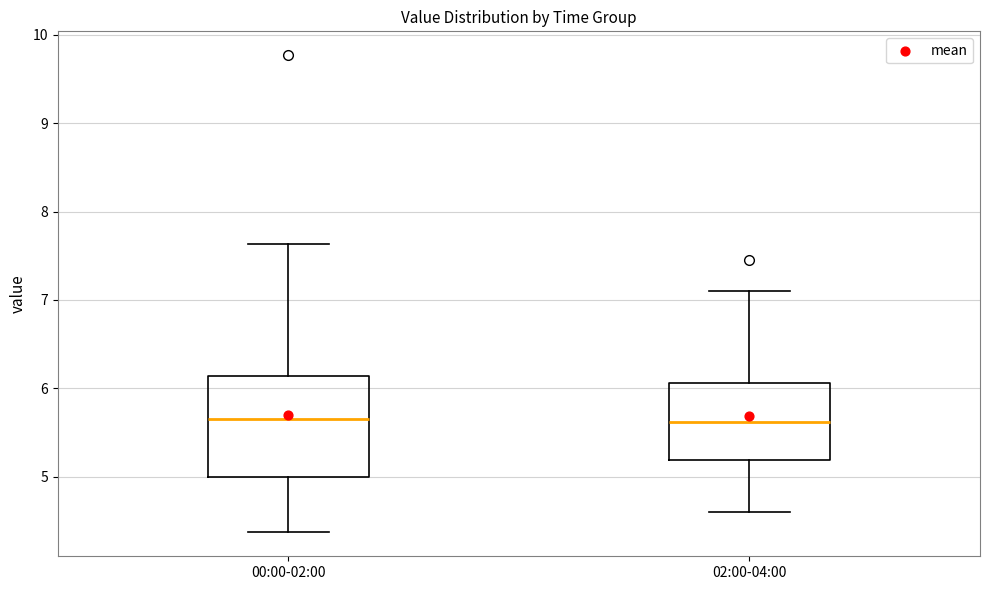

Where does the upper whisker of the box for 00:00-02:00 end on the y-axis? The values are not printed on the chart, so give them approximately, as read against the axis.

7.6